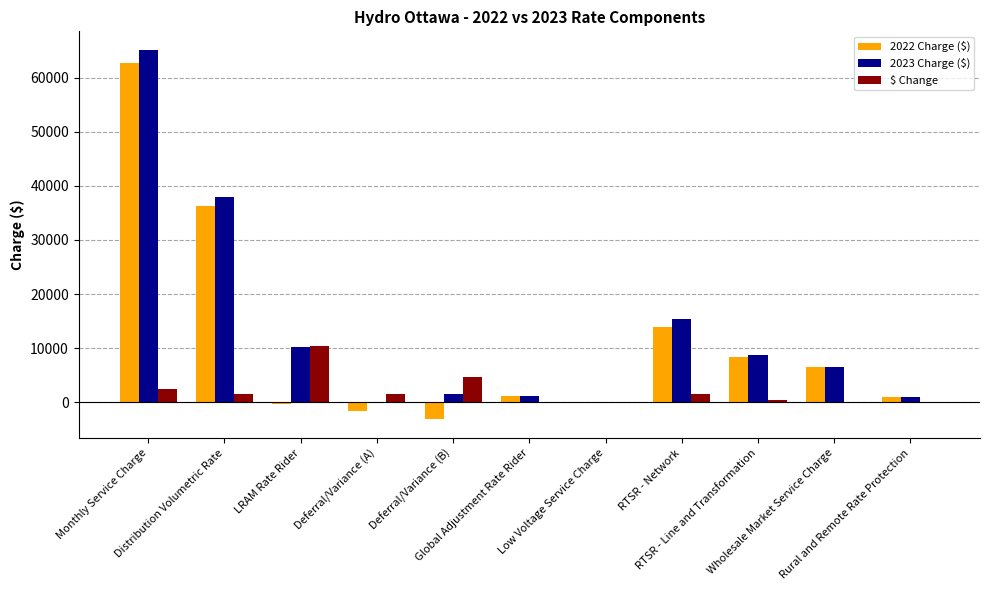

What is the highest value of the $ Change series?

10454.4